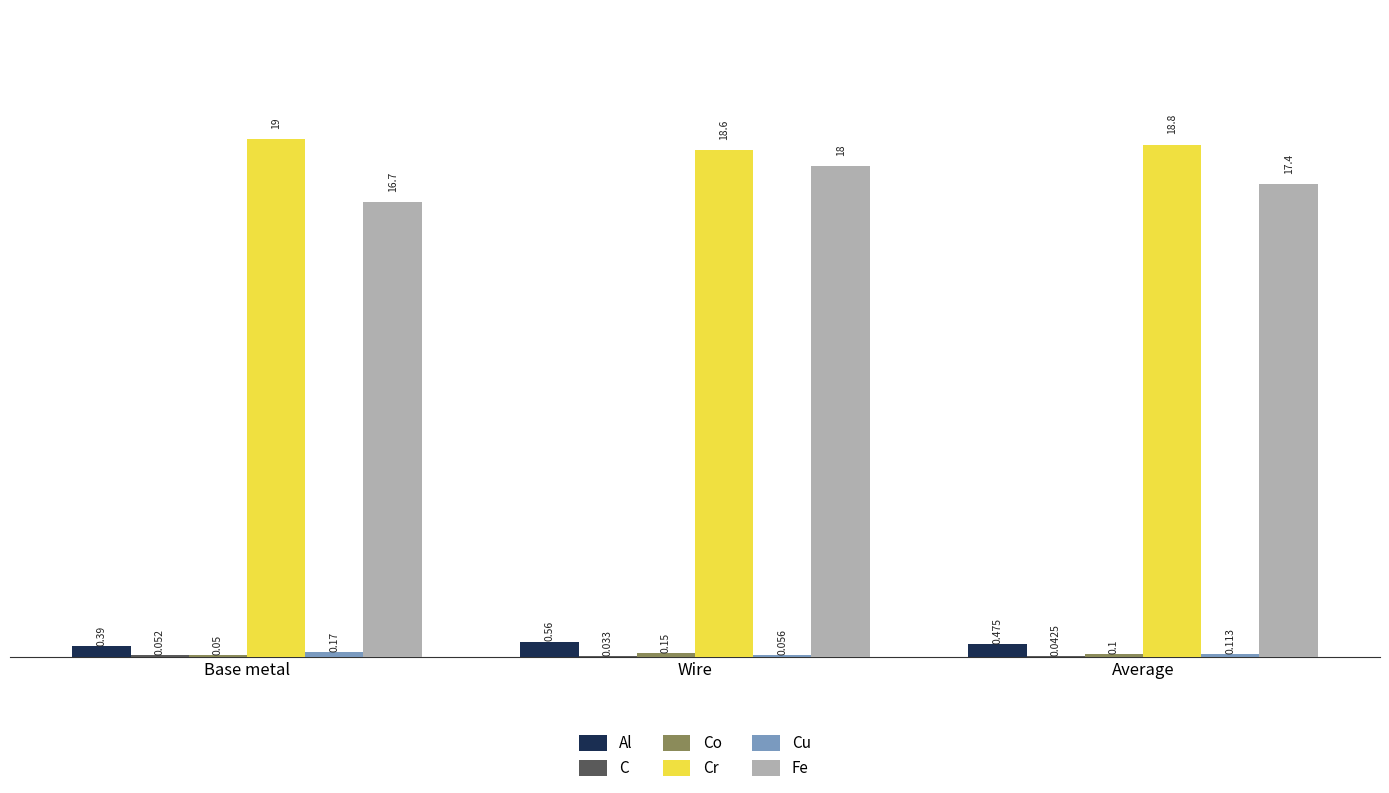

Where does the Fe series first go above 17?

Wire